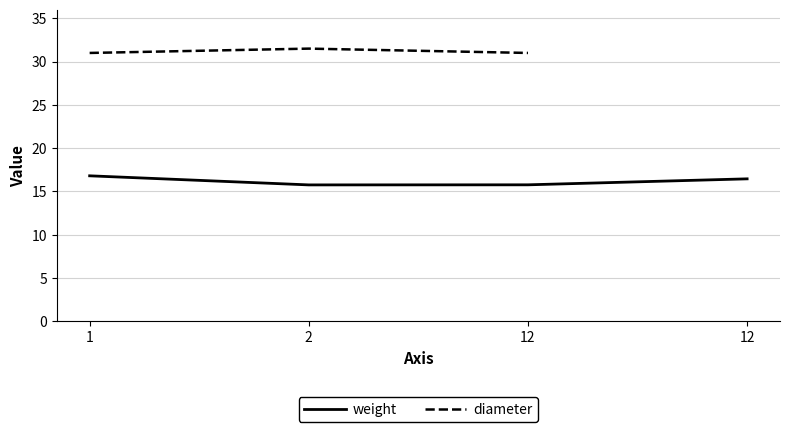

List the labels in order of weight value, largest first.

1, 12, 12, 2